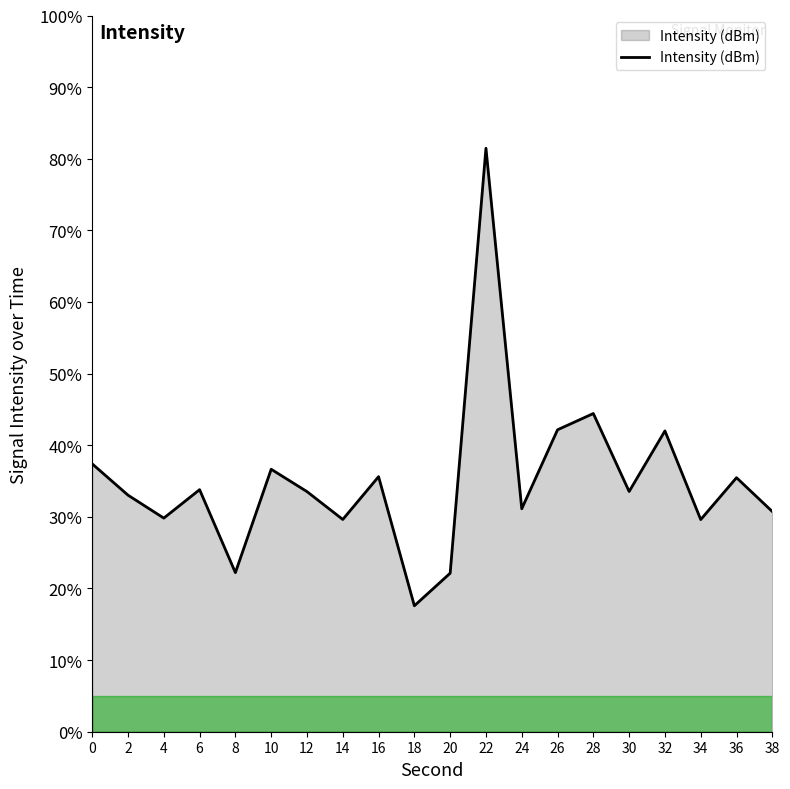

Approximately how many times larger is the value at 26 compared to 38?

1.4